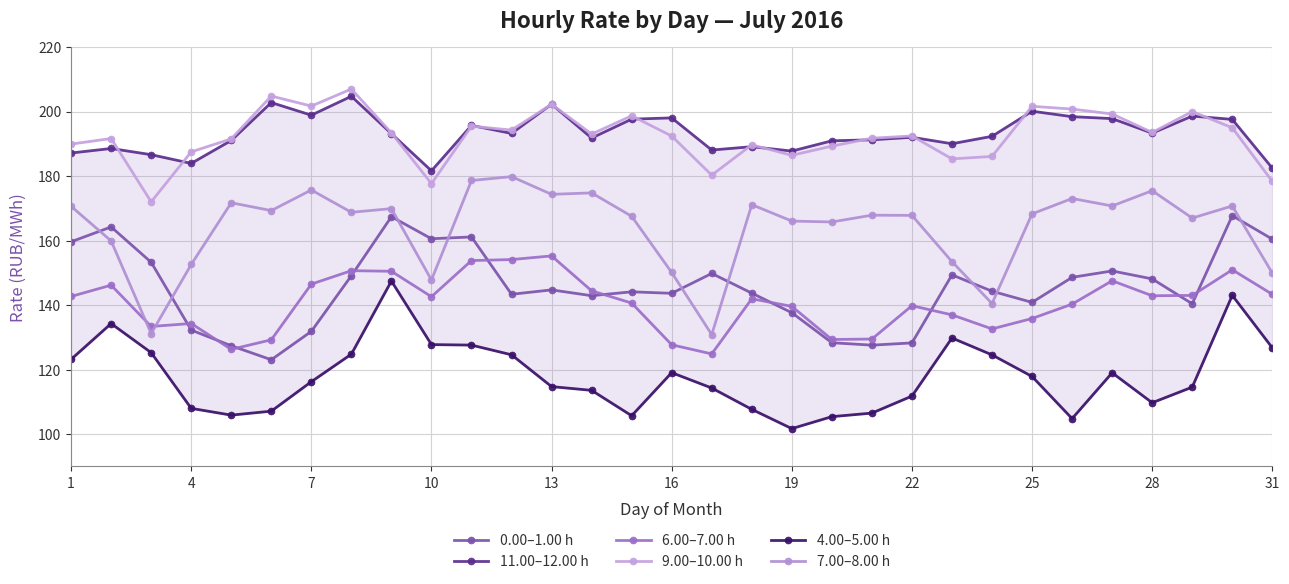

How many lines are shown in the chart?

6